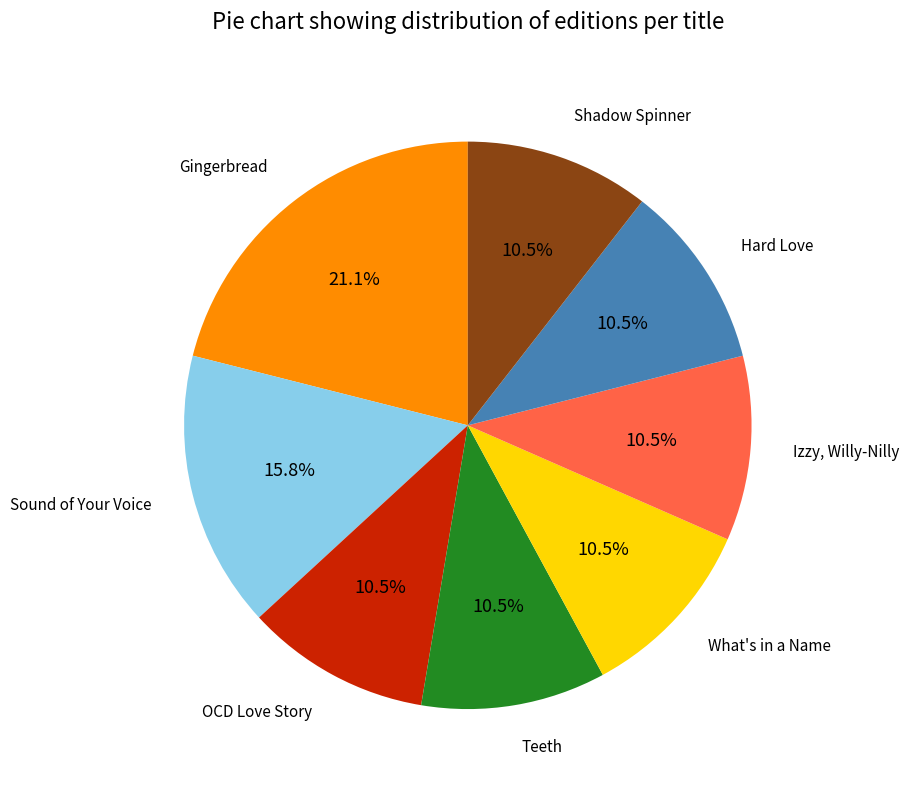

Is there any slice that represents more than half of the pie?

No